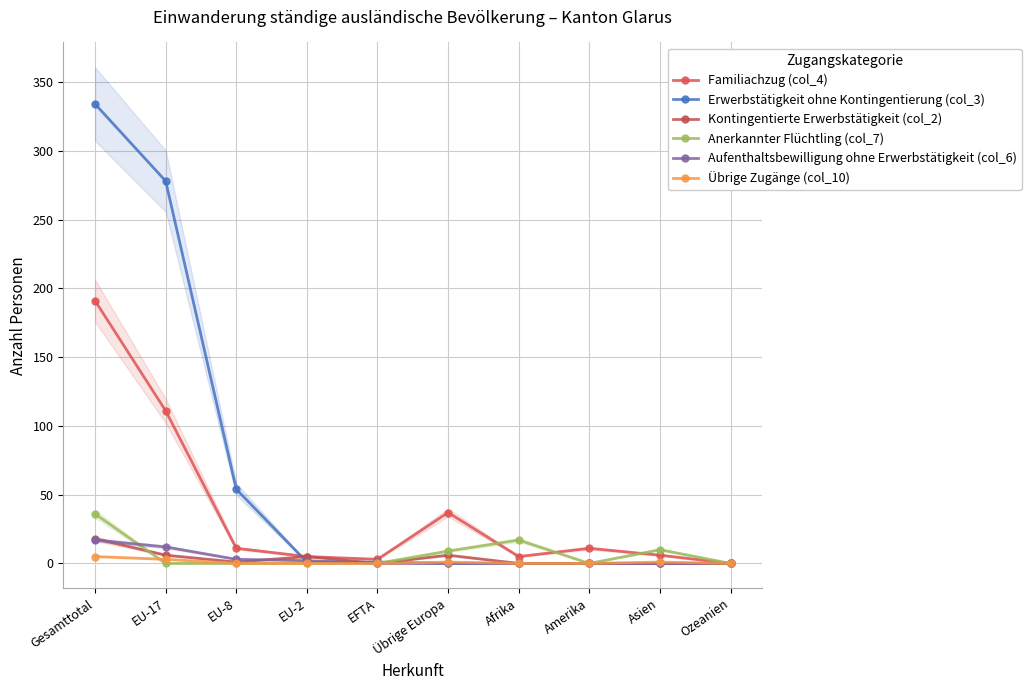

Is this an area chart (filled region under the line)?

No